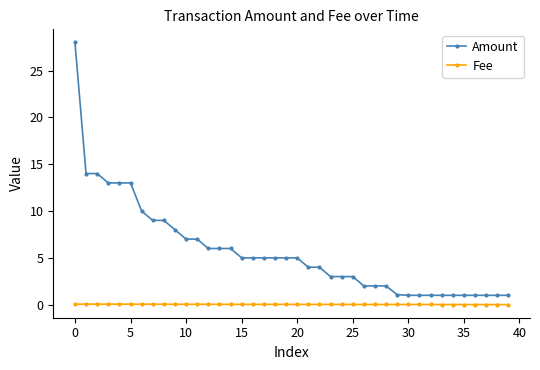

What is the highest value of the Amount series?

28.0